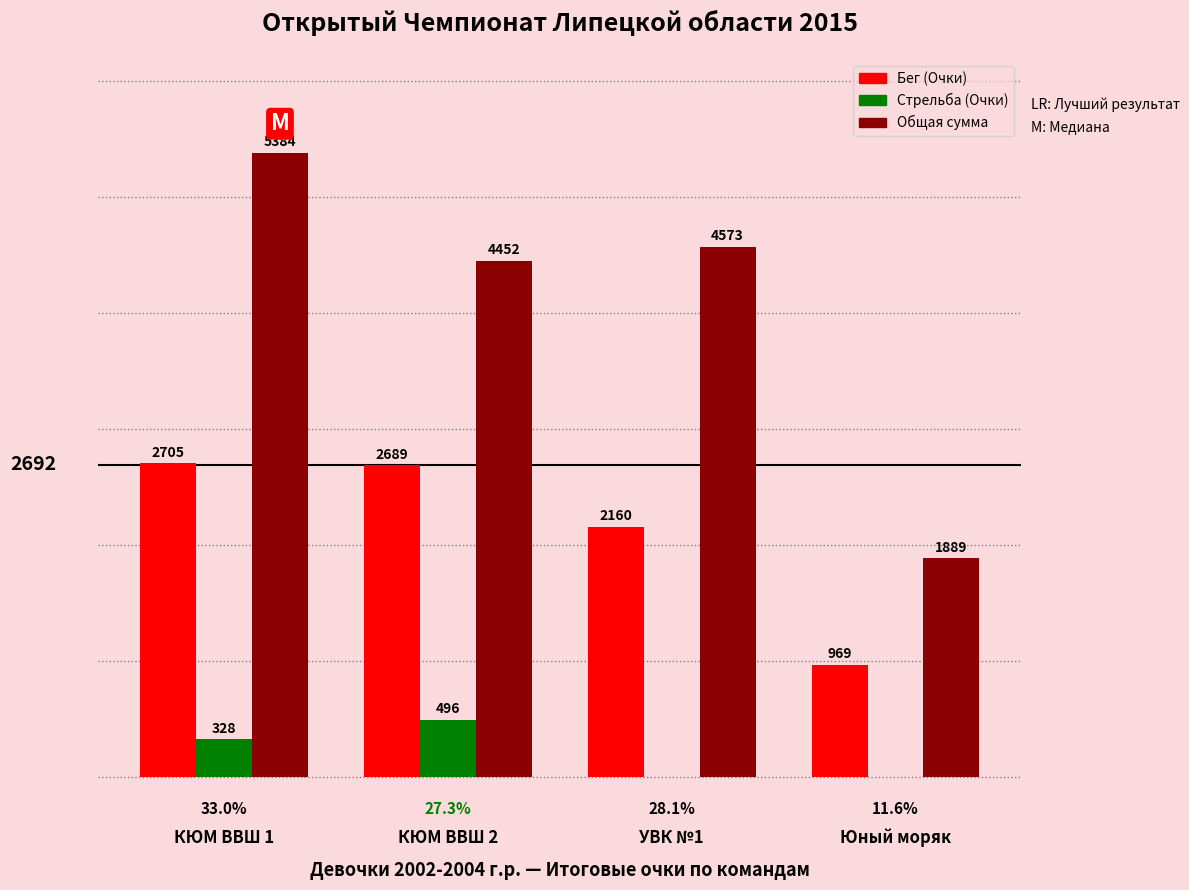

Where does the Бег (Очки) series first go above 2689?

КЮМ ВВШ 1